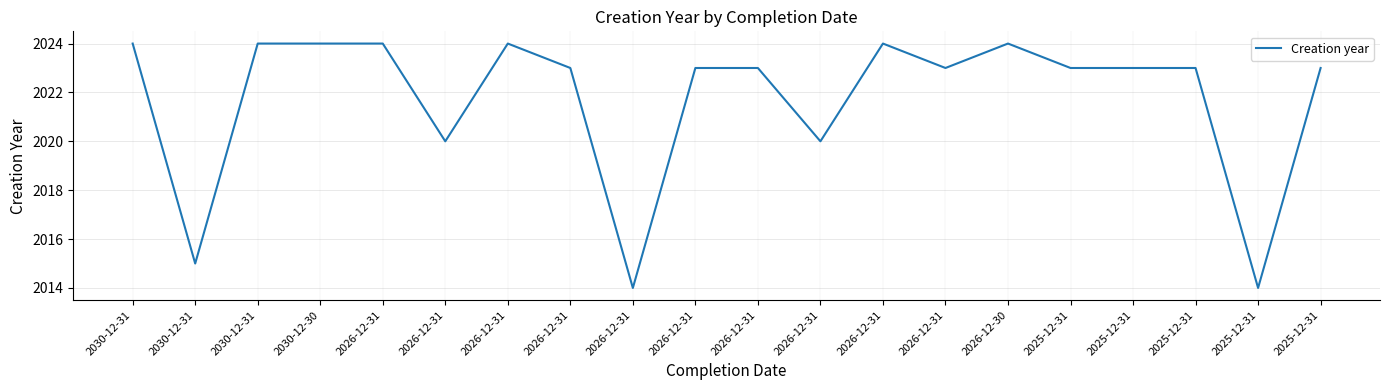

Rank the categories by value from highest to lowest.

2030-12-31, 2030-12-31, 2030-12-30, 2026-12-31, 2026-12-31, 2026-12-31, 2026-12-30, 2026-12-31, 2026-12-31, 2026-12-31, 2026-12-31, 2025-12-31, 2025-12-31, 2025-12-31, 2025-12-31, 2026-12-31, 2026-12-31, 2030-12-31, 2026-12-31, 2025-12-31